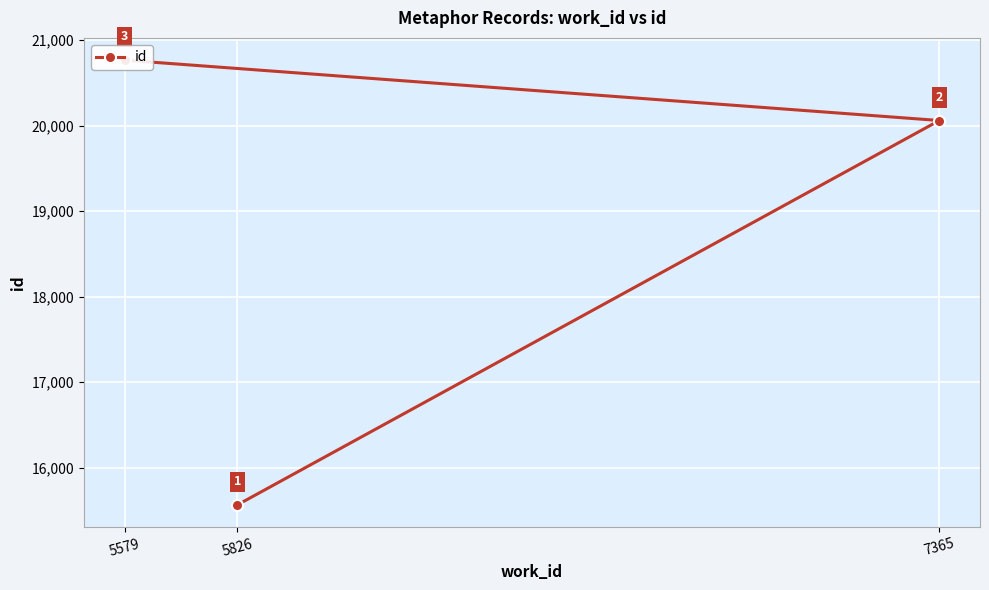

Which has a higher value, 7365 or 5579?

5579